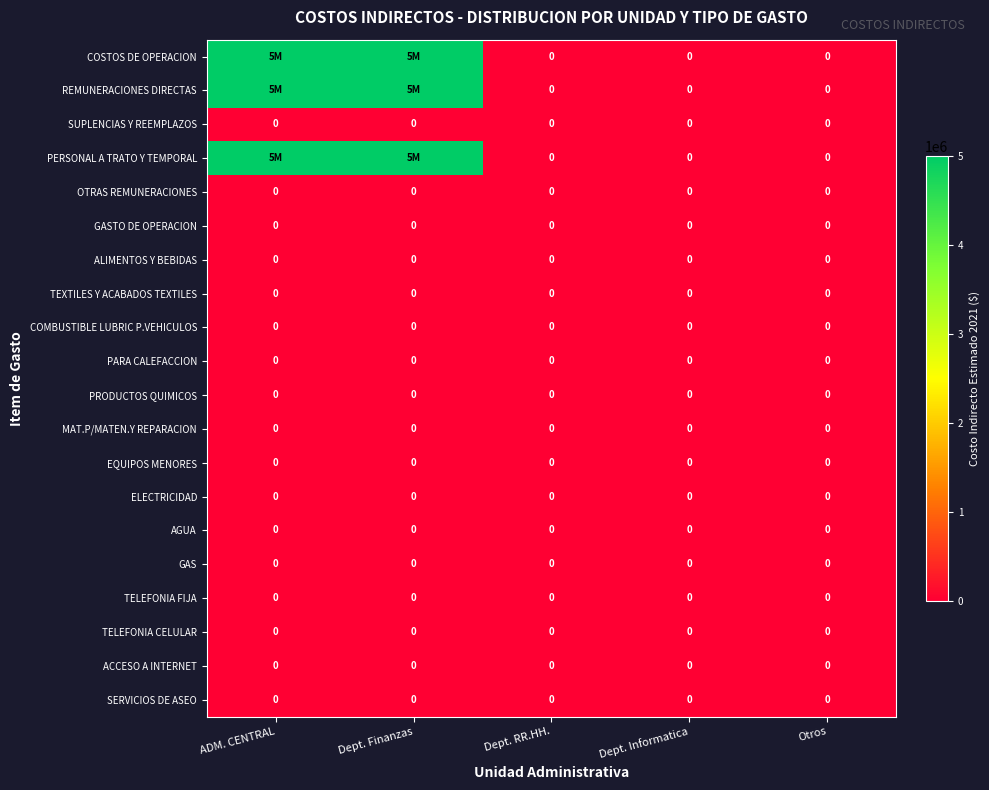

True or false: PARA CALEFACCION has a value of 0 at Dept. Finanzas.

True